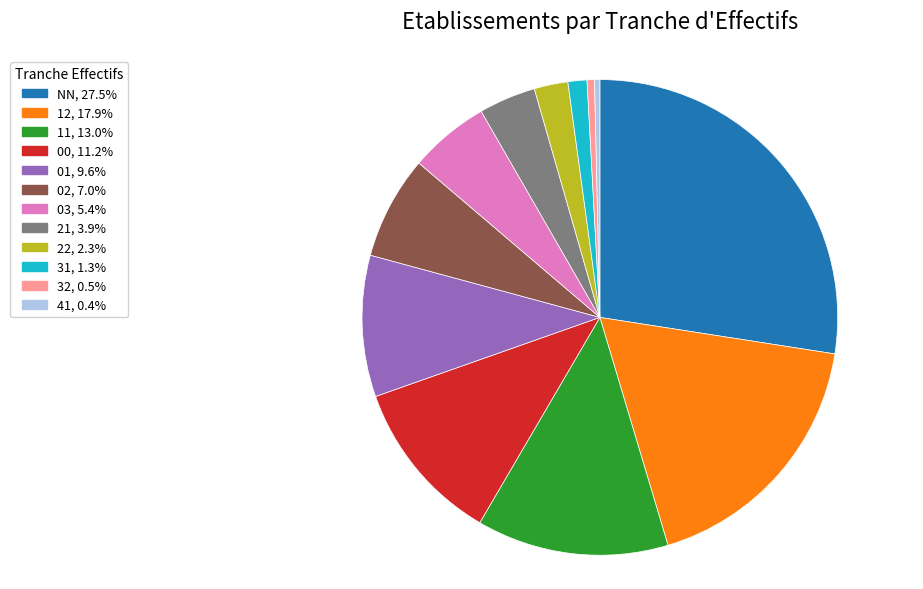

Is it true that NN is 27% of the pie?

True